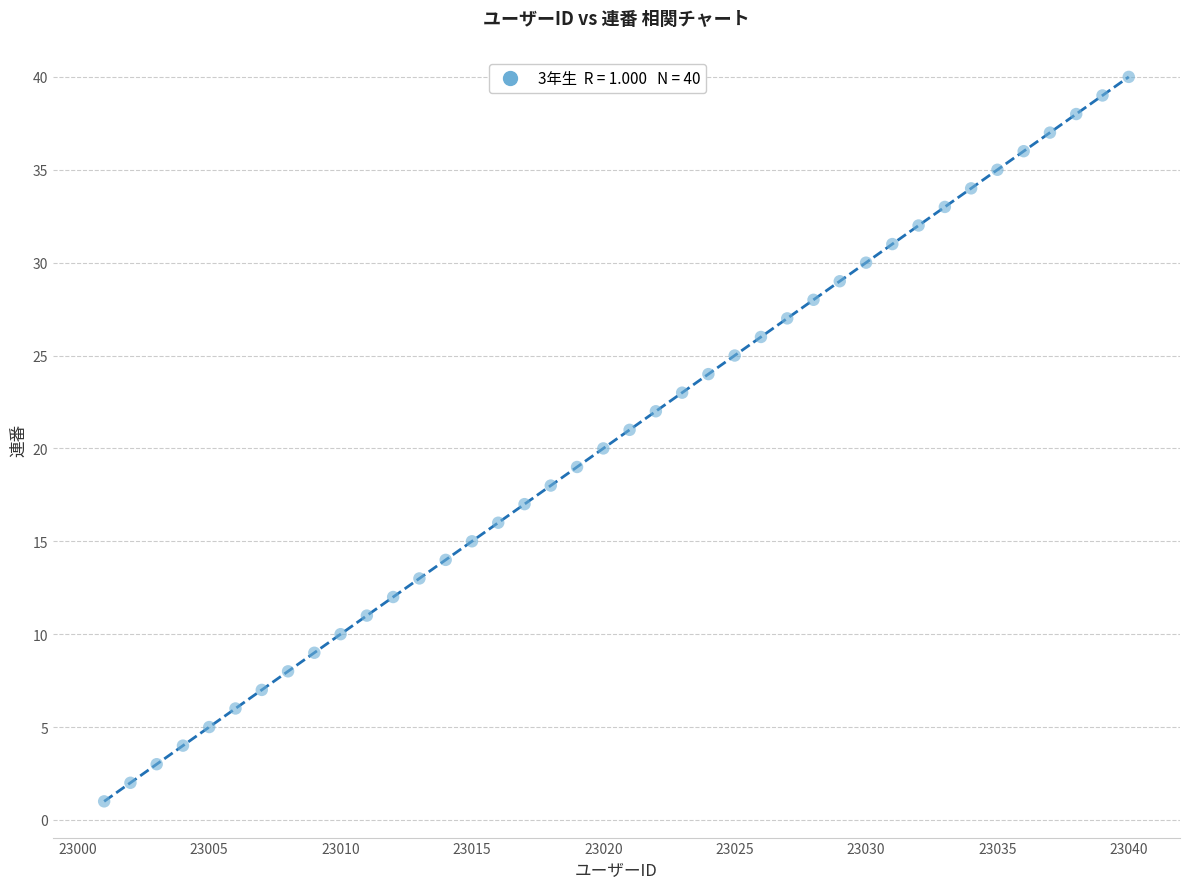

What is the range of Y values (max minus min)?

39